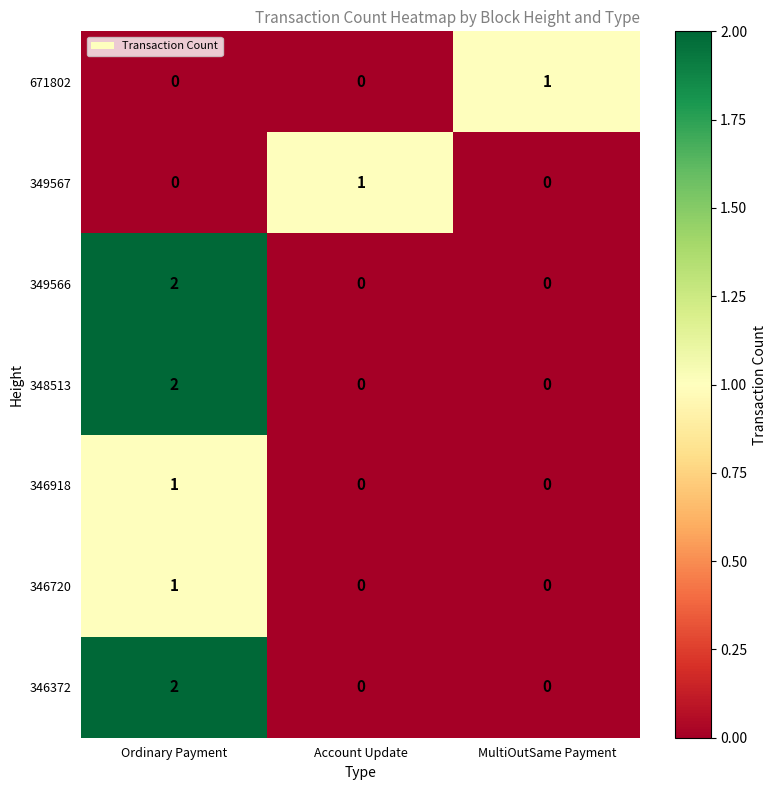

How many categories are shown in the chart?

3